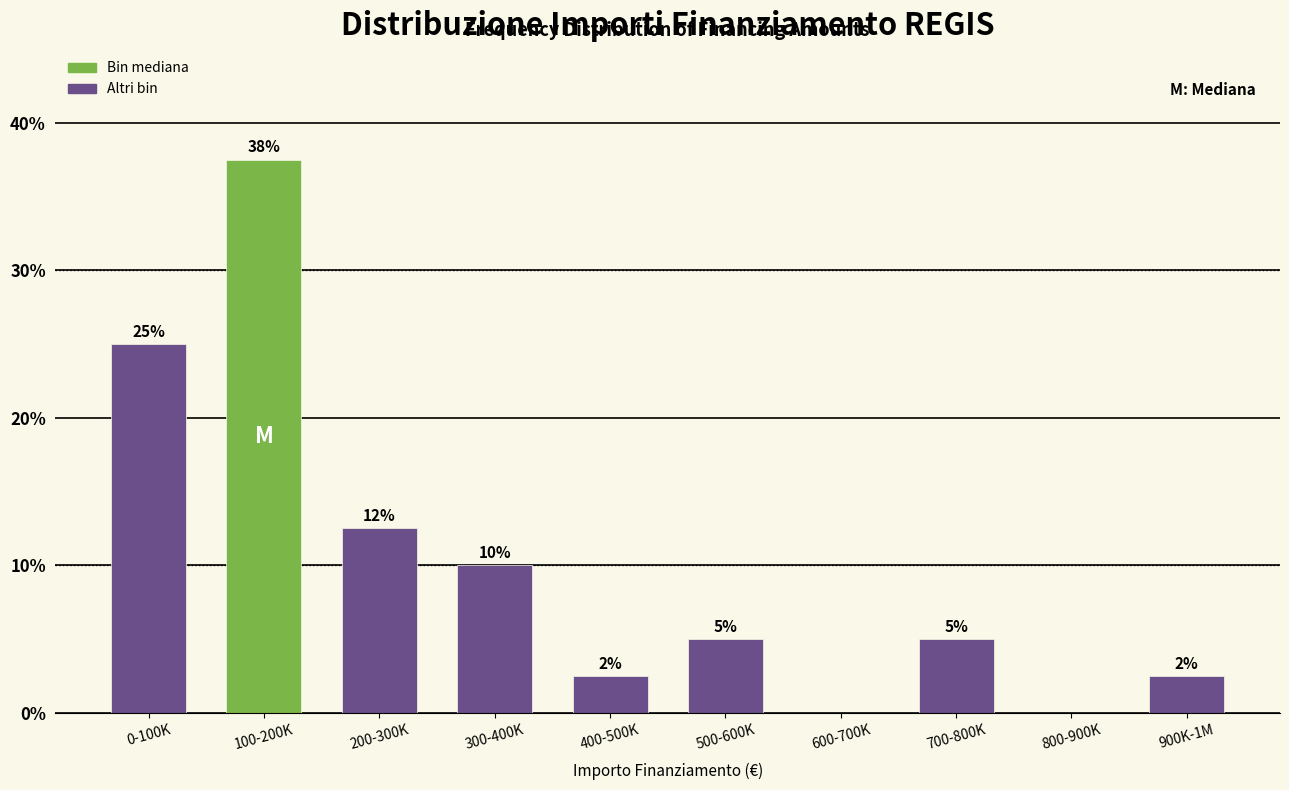

What is the ratio of the value at 700-800K to the value at 300-400K?

0.5